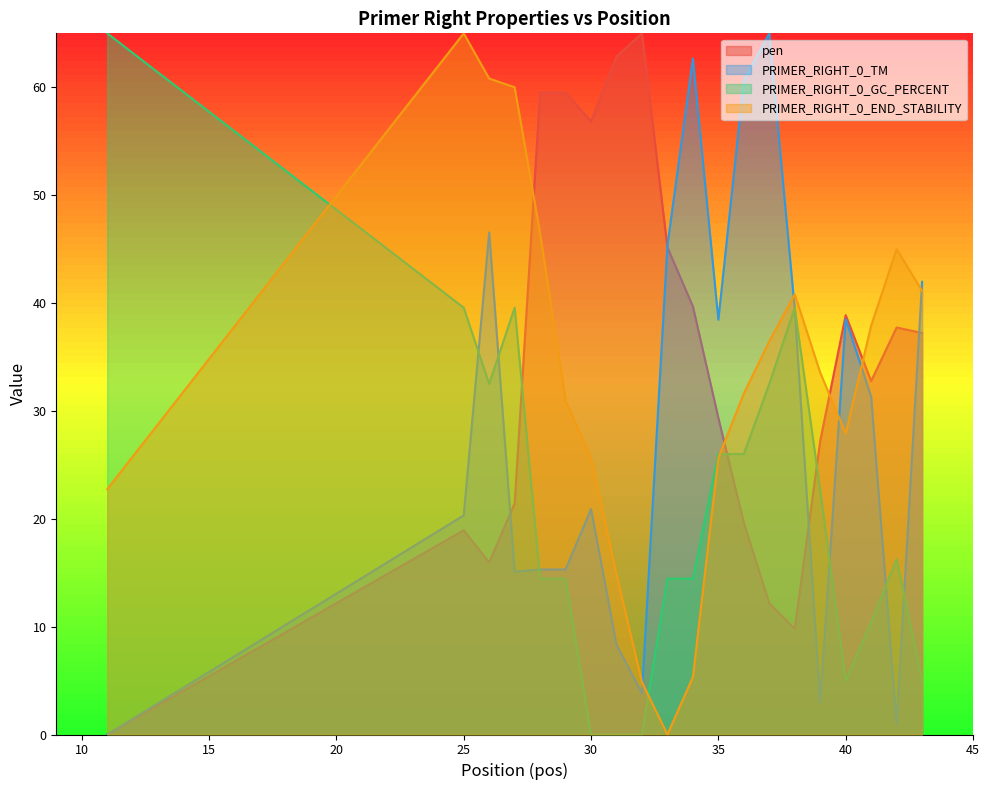

What is the sum of all PRIMER_RIGHT_0_TM values?

572.8